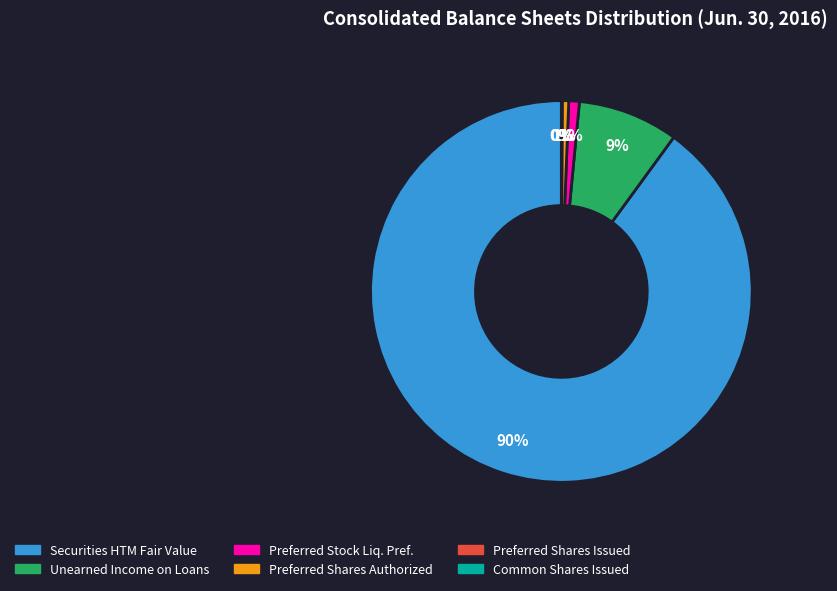

Which category has the biggest portion of the pie?

Securities HTM Fair Value